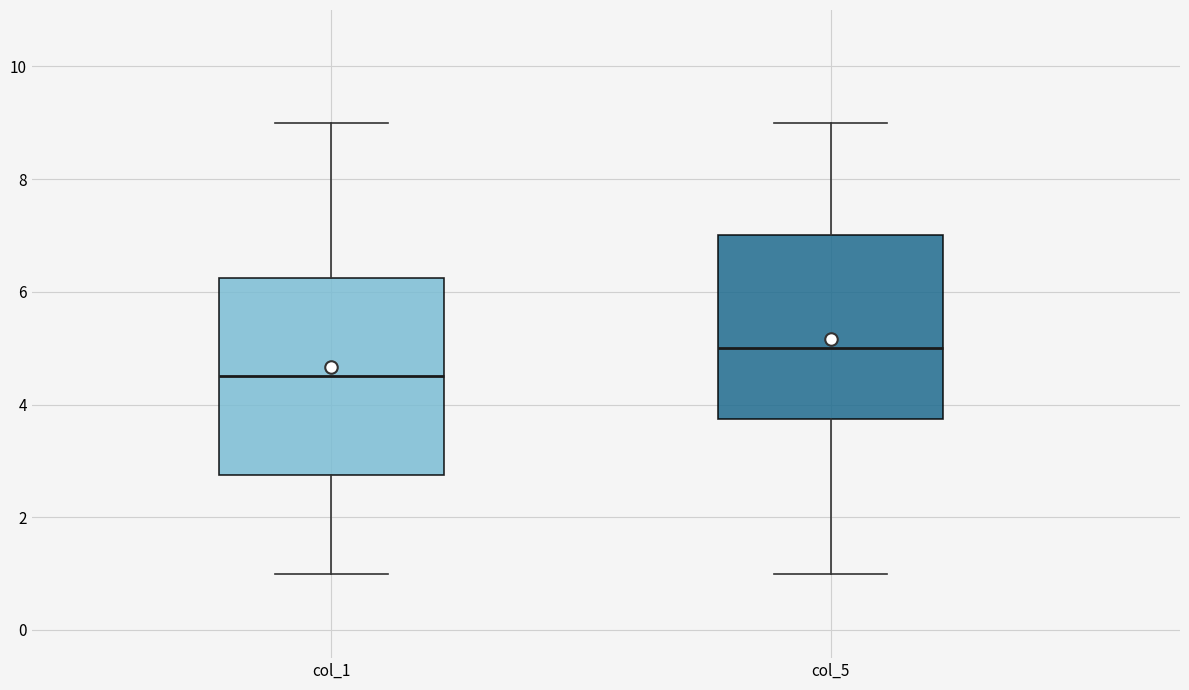

Reading left to right, read every box against the y-axis: the position of its median line, the range the box covers, and the ends of its whiskers. The values are not printed on the chart, so give them approximately, as read against the axis.

col_1: median 4.6, box 2.8 to 6.2, whiskers 1.0 to 9.0
col_5: median 5.0, box 3.8 to 7.0, whiskers 1.0 to 9.0